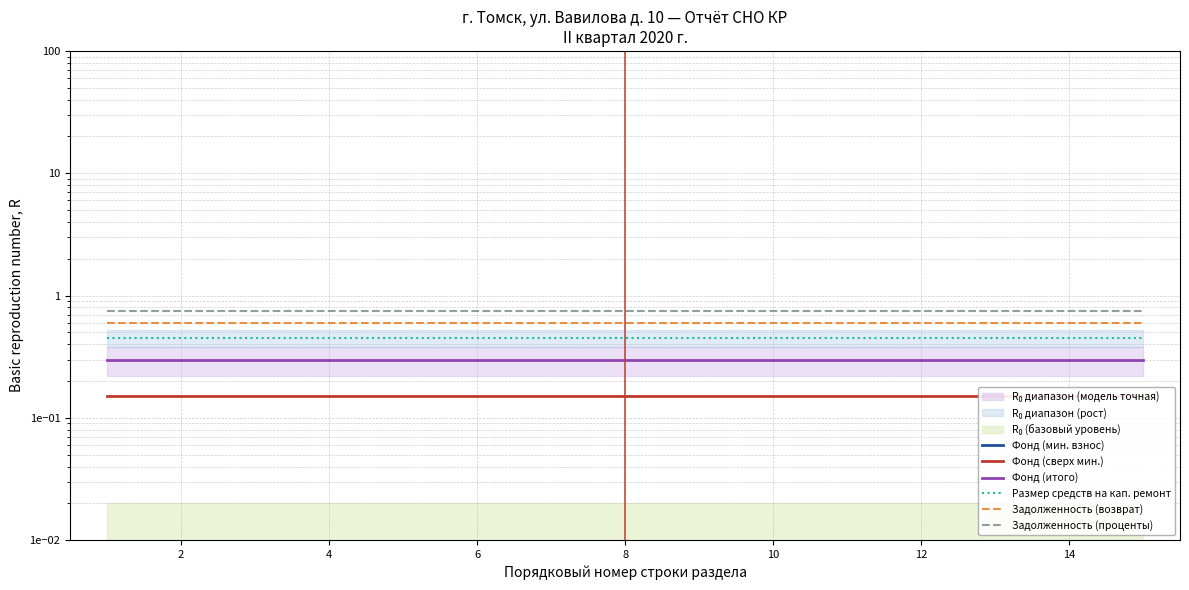

Reading right to left, what are all the values shown in this chart?

Фонд (мин. взнос): 0.0	0.0	0.0	0.0	0.0	0.0	0.0	0.0	0.0	0.0	0.0	0.0	0.0	0.0	0.0
Фонд (сверх мин.): 0.1	0.1	0.1	0.1	0.1	0.1	0.1	0.1	0.1	0.1	0.1	0.1	0.1	0.1	0.1
Фонд (итого): 0.3	0.3	0.3	0.3	0.3	0.3	0.3	0.3	0.3	0.3	0.3	0.3	0.3	0.3	0.3
Размер средств на кап. ремонт: 0.5	0.5	0.5	0.5	0.5	0.5	0.5	0.5	0.5	0.5	0.5	0.5	0.5	0.5	0.5
Задолженность (возврат): 0.6	0.6	0.6	0.6	0.6	0.6	0.6	0.6	0.6	0.6	0.6	0.6	0.6	0.6	0.6
Задолженность (проценты): 0.8	0.8	0.8	0.8	0.8	0.8	0.8	0.8	0.8	0.8	0.8	0.8	0.8	0.8	0.8